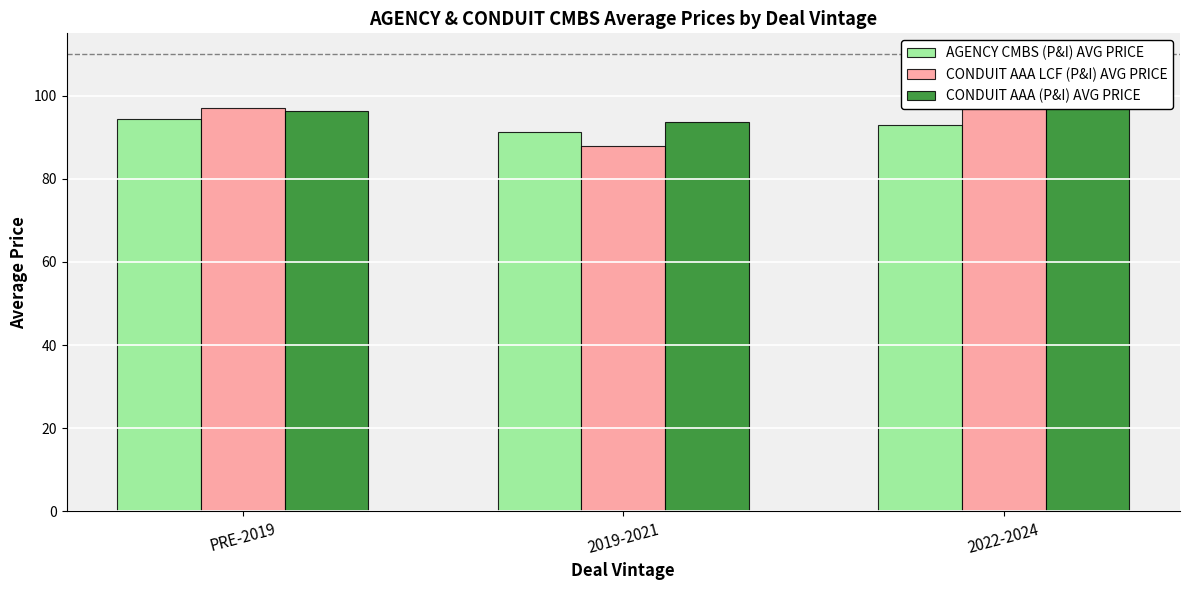

What is the difference between the CONDUIT AAA LCF (P&I) AVG PRICE values at 2019-2021 and 2022-2024?

12.9